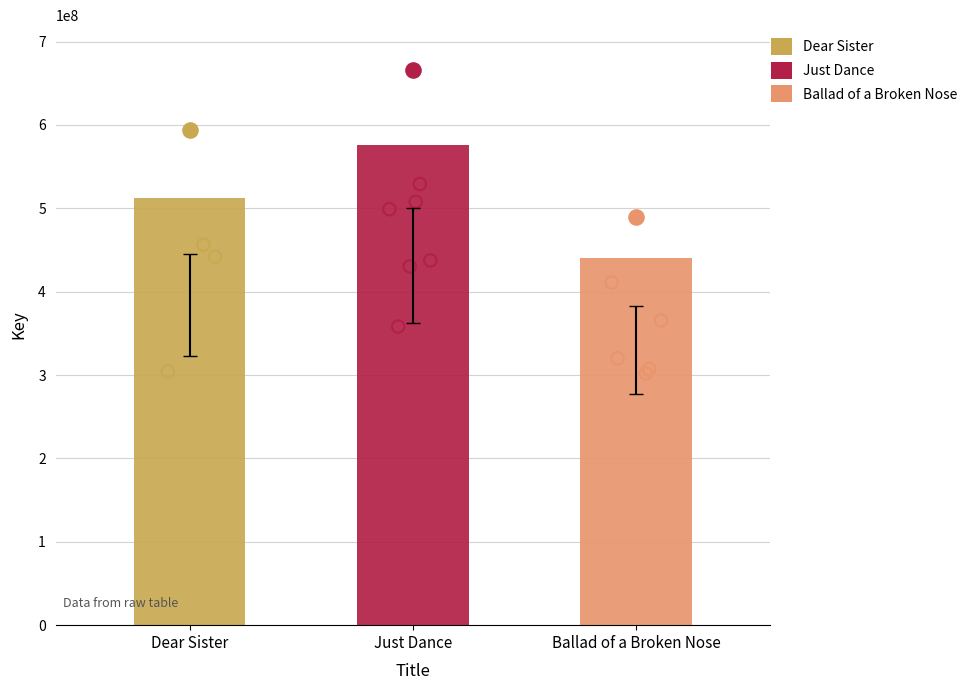

What is the change in value from Dear Sister to Ballad of a Broken Nose?

-71783605